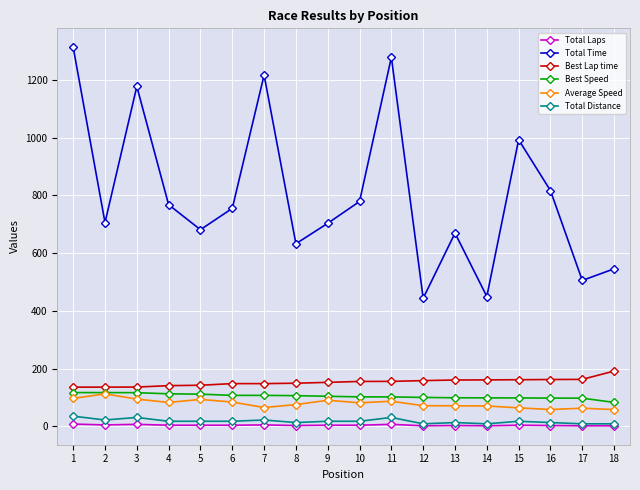

True or false: Best Lap time and Total Laps cross at least once.

False